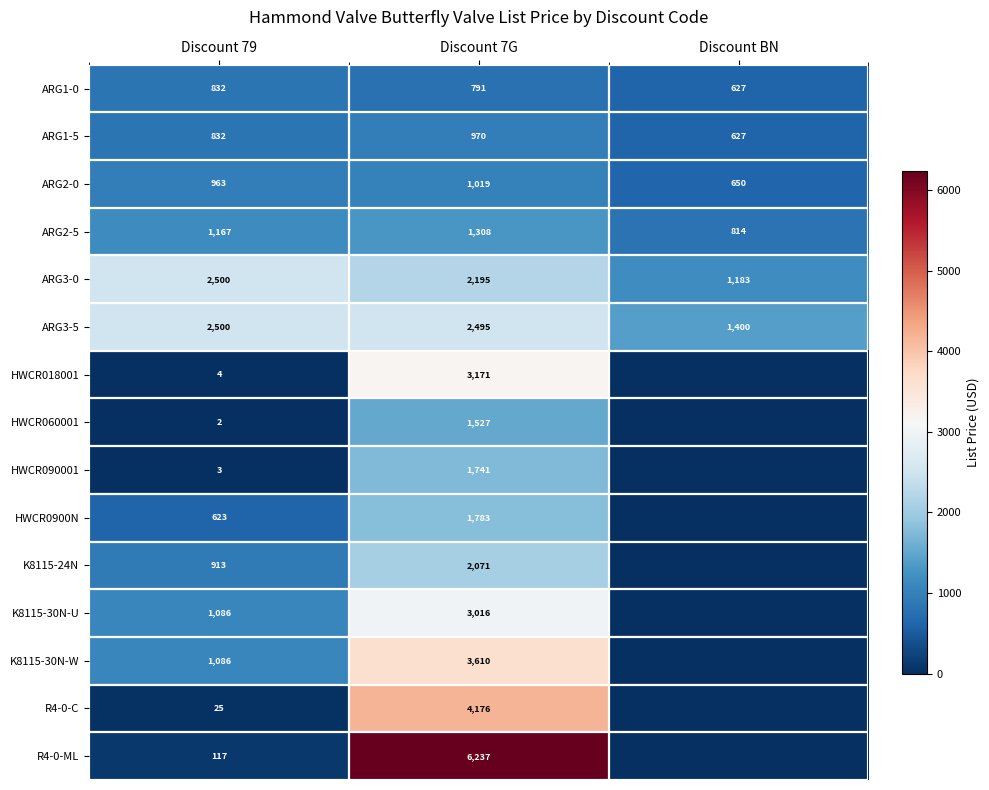

What is the spread (max minus min) of values at Discount 7G?

5446